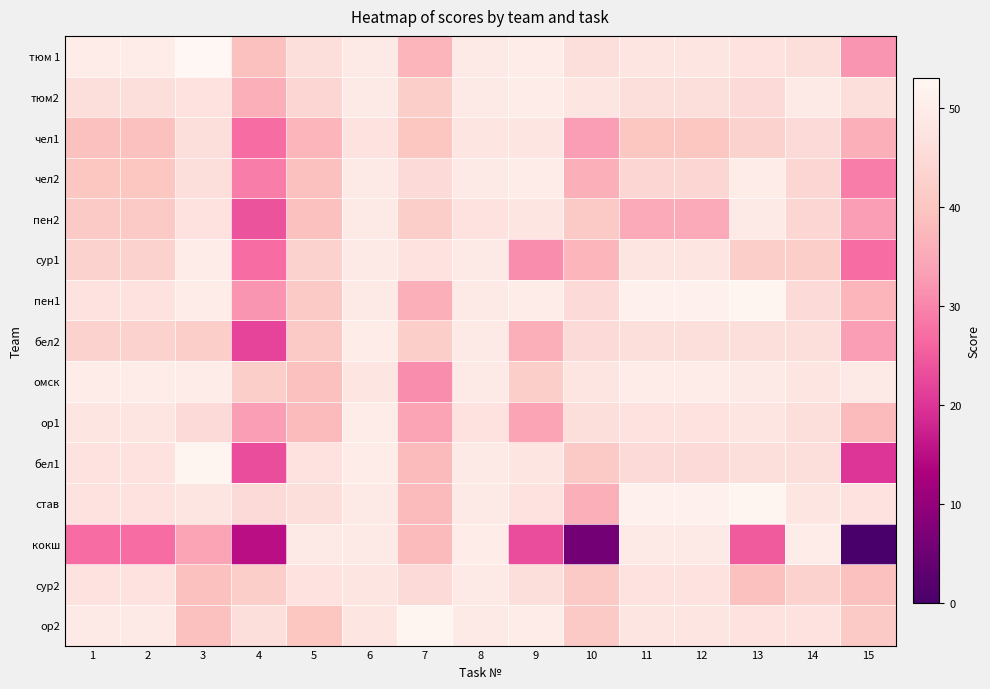

Which series has the largest total across all categories?

став